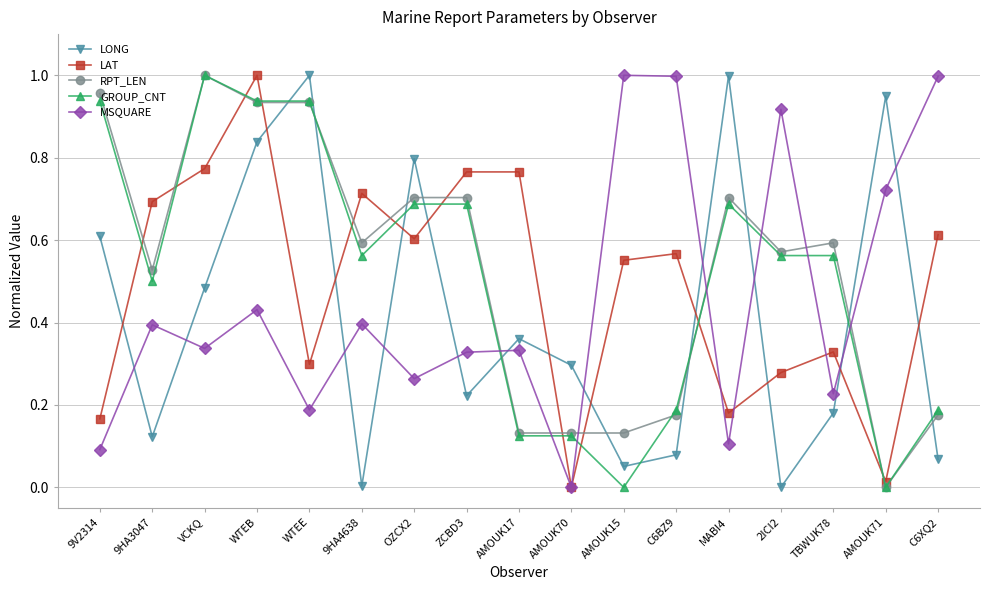

What is the sum of all LONG values?

7.1